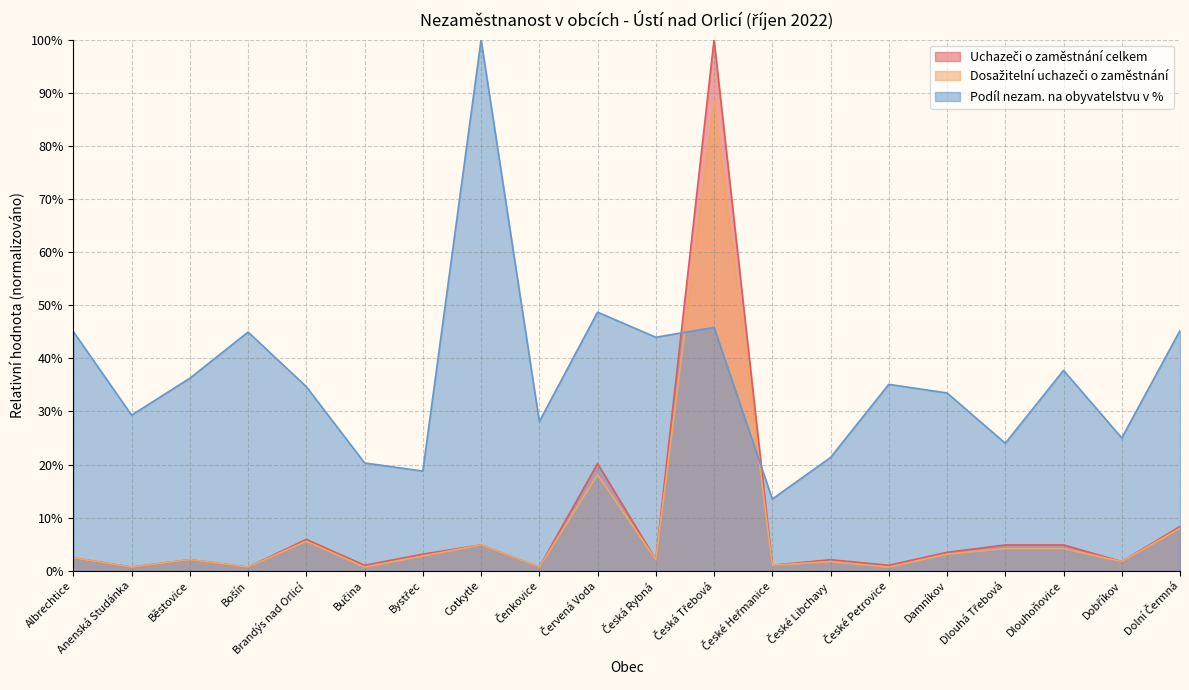

Between Anenská Studánka and Damníkov, which series saw the biggest shift?

Podíl nezam. na obyvatelstvu v %